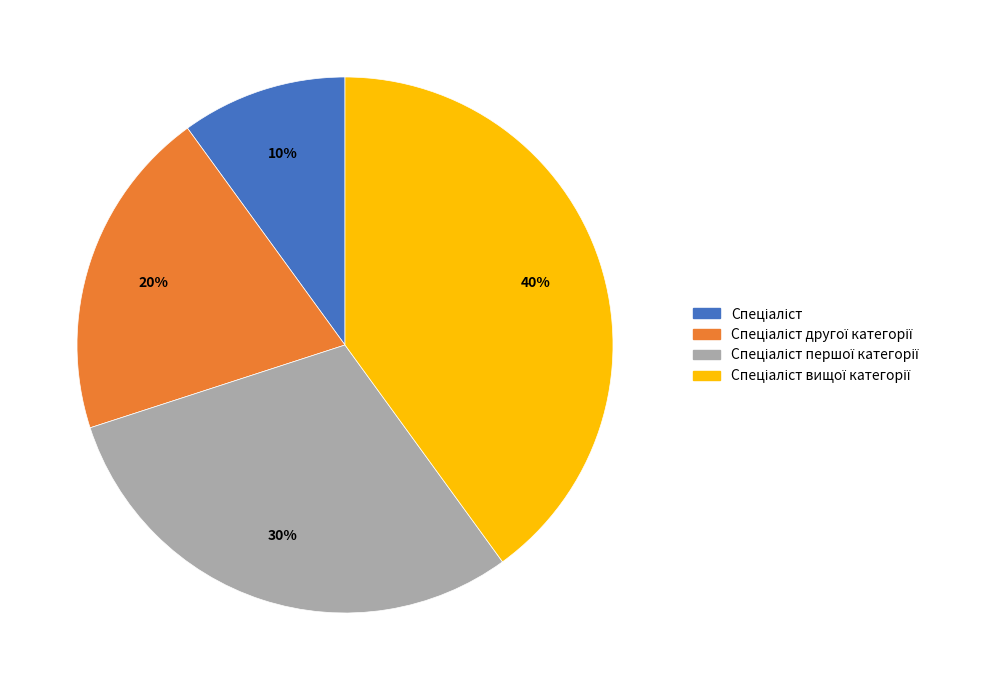

To the nearest percent, what is the average slice percentage?

25%